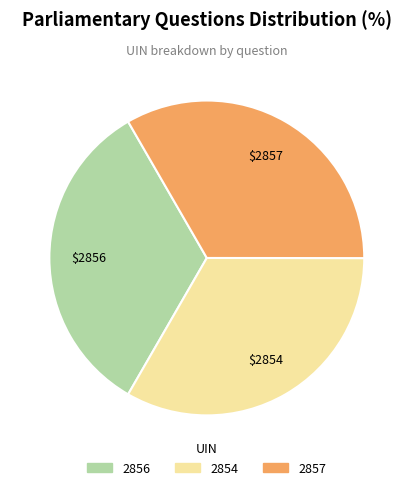

Do 2854 and 2857 together represent more than half of the pie?

Yes